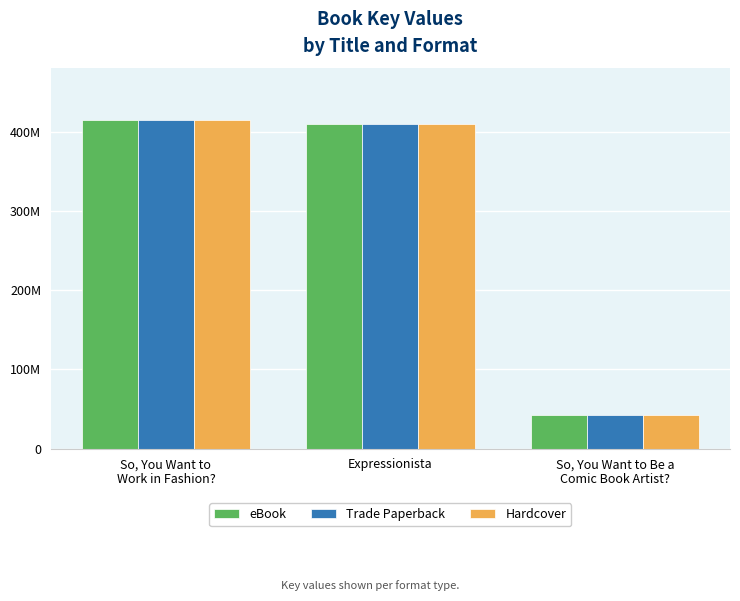

What are all the series names shown in the legend?

eBook, Trade Paperback, Hardcover